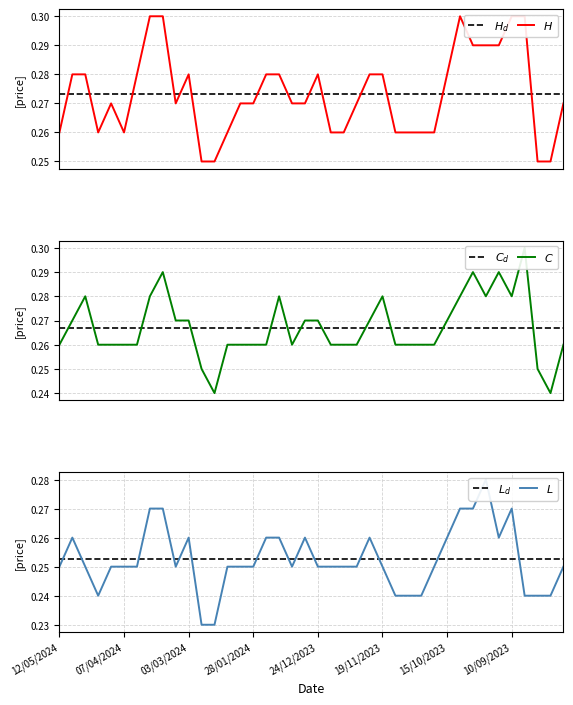

True or false: High and Closing intersect in this chart.

False